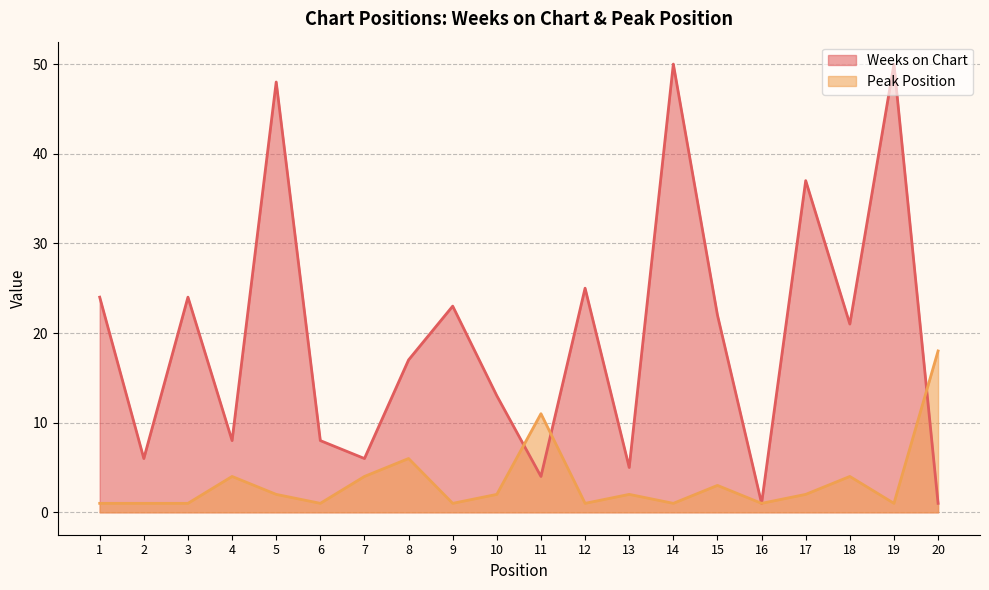

What is the average value of the Weeks on Chart series?

20